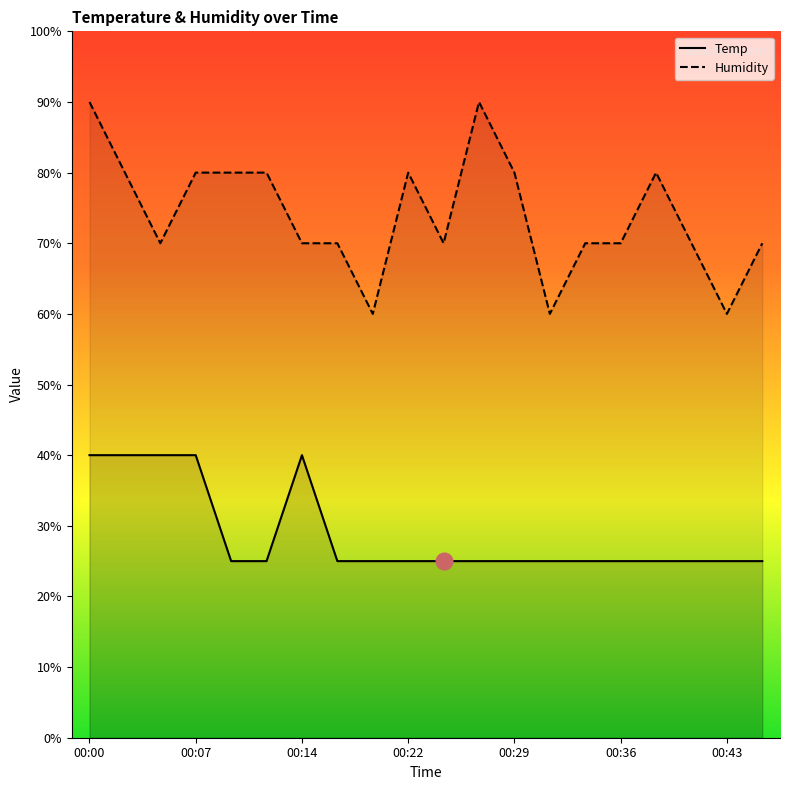

Which series has the widest spread of values?

Humidity